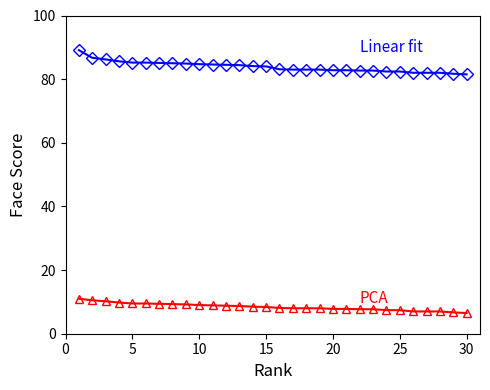

What is the maximum value shown in the chart?

89.1